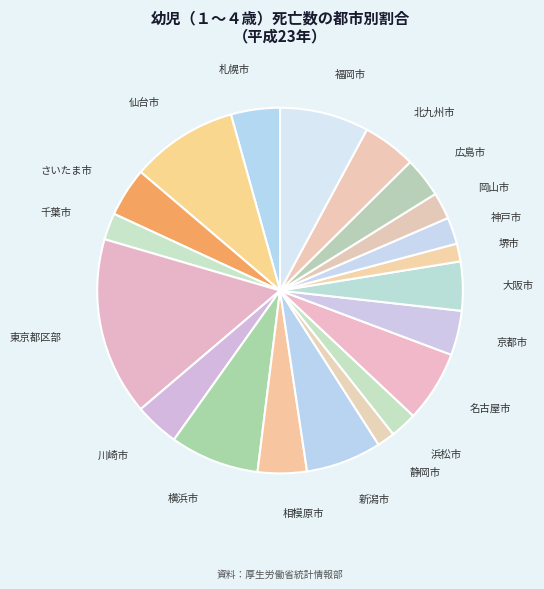

Is there a majority slice in this chart?

No